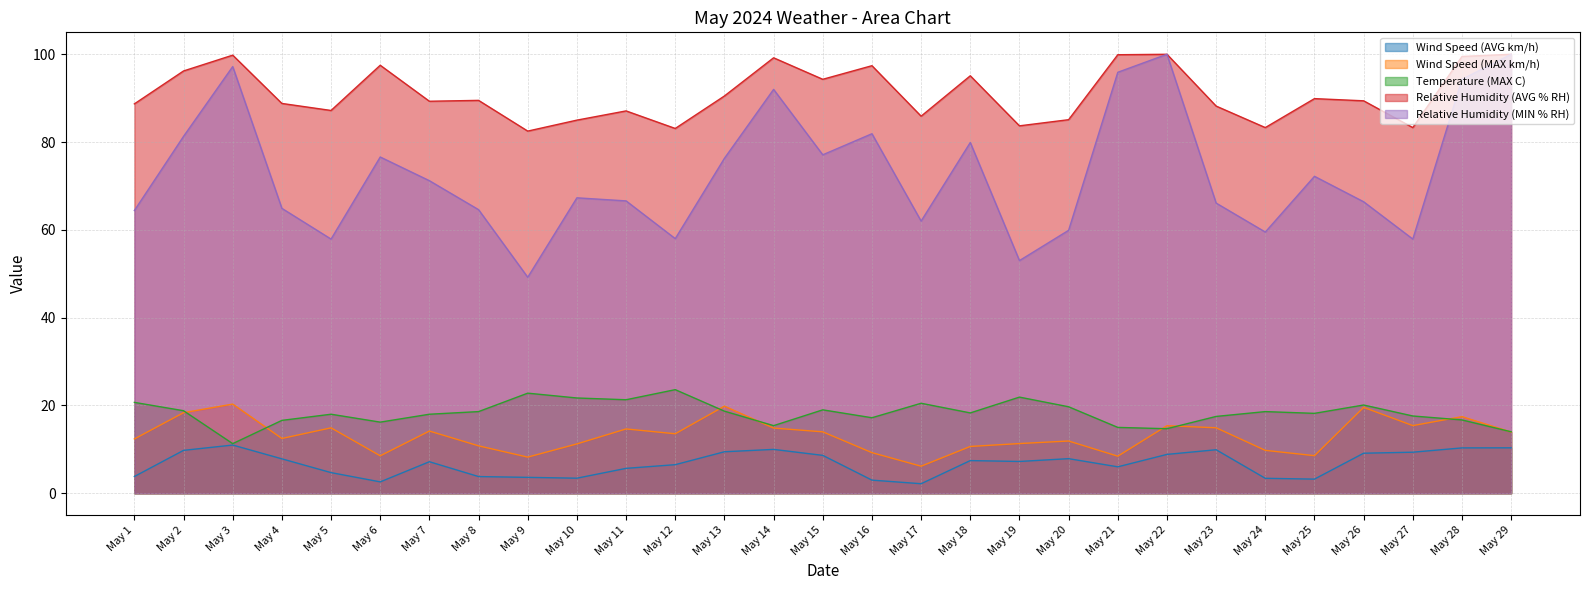

What is the value of the Wind Speed (MAX km/h) point at the 19th from the left?

11.3